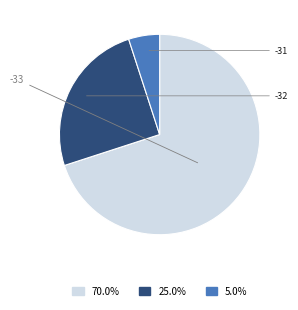

Does any single category account for the majority?

Yes